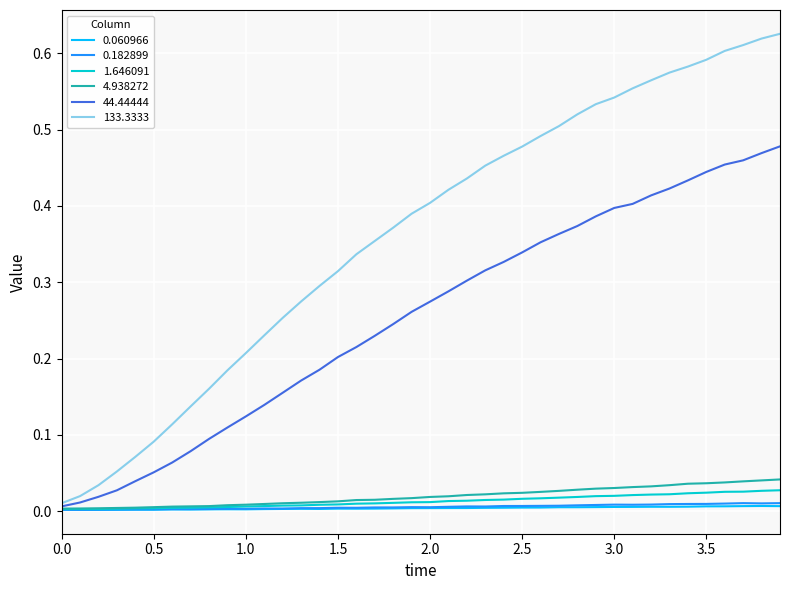

Which series has the largest range (max minus min)?

133.3333